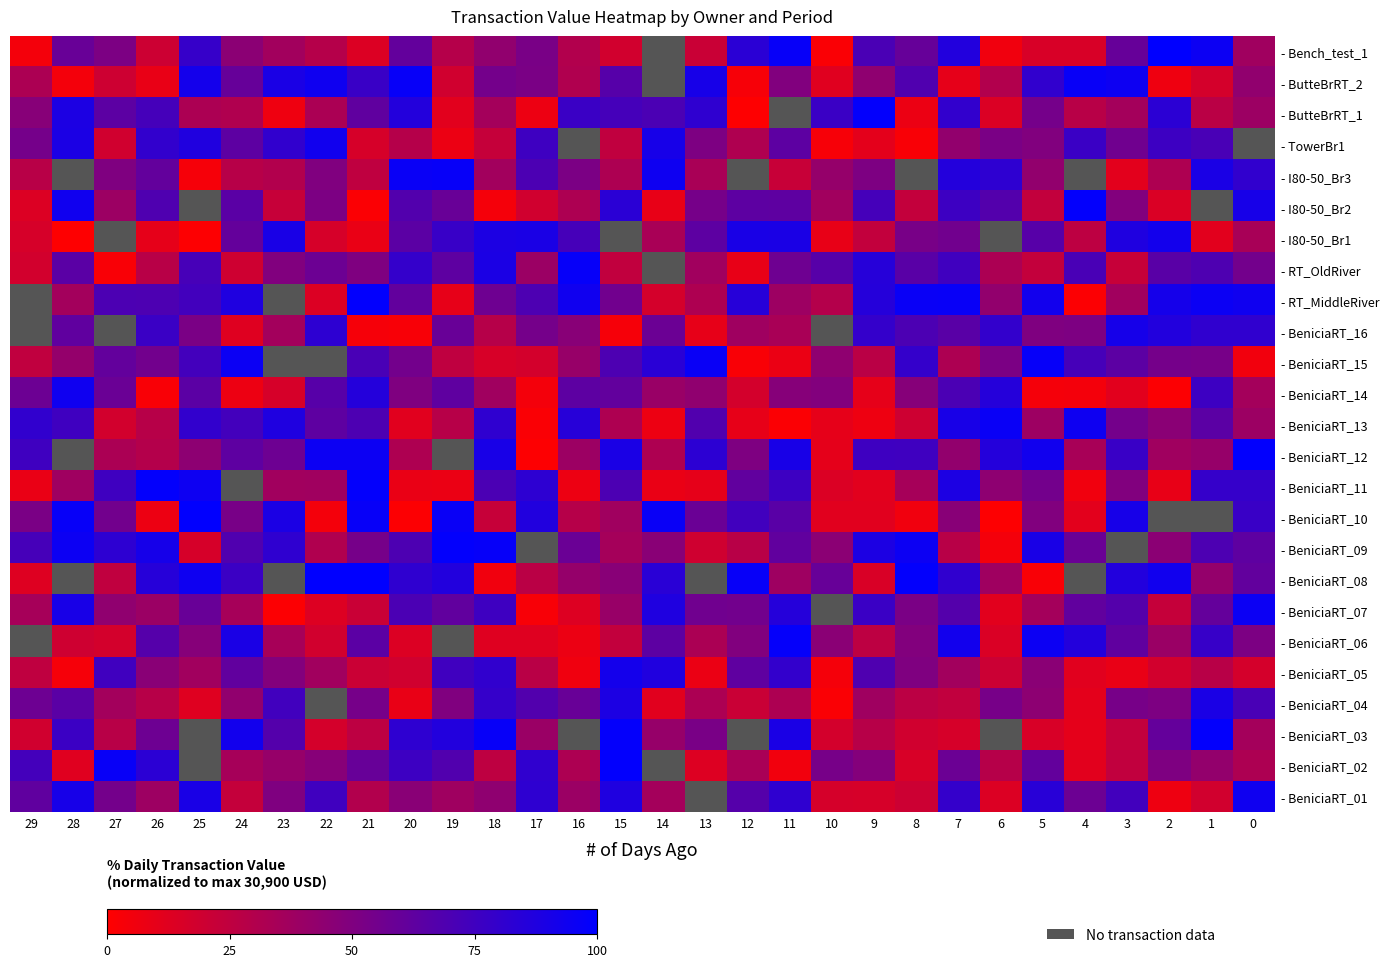

Rank the series at 1 from highest to lowest value.

- Bench_test_1, - I80-50_Br3, - I80-50_Br2, - BeniciaRT_10, - BeniciaRT_03, - RT_MiddleRiver, - BeniciaRT_04, - BeniciaRT_16, - BeniciaRT_11, - BeniciaRT_06, - BeniciaRT_14, - TowerBr1, - BeniciaRT_09, - RT_OldRiver, - BeniciaRT_13, - BeniciaRT_07, - BeniciaRT_15, - BeniciaRT_02, - BeniciaRT_08, - BeniciaRT_12, - BeniciaRT_05, - ButteBrRT_1, - BeniciaRT_01, - ButteBrRT_2, - I80-50_Br1